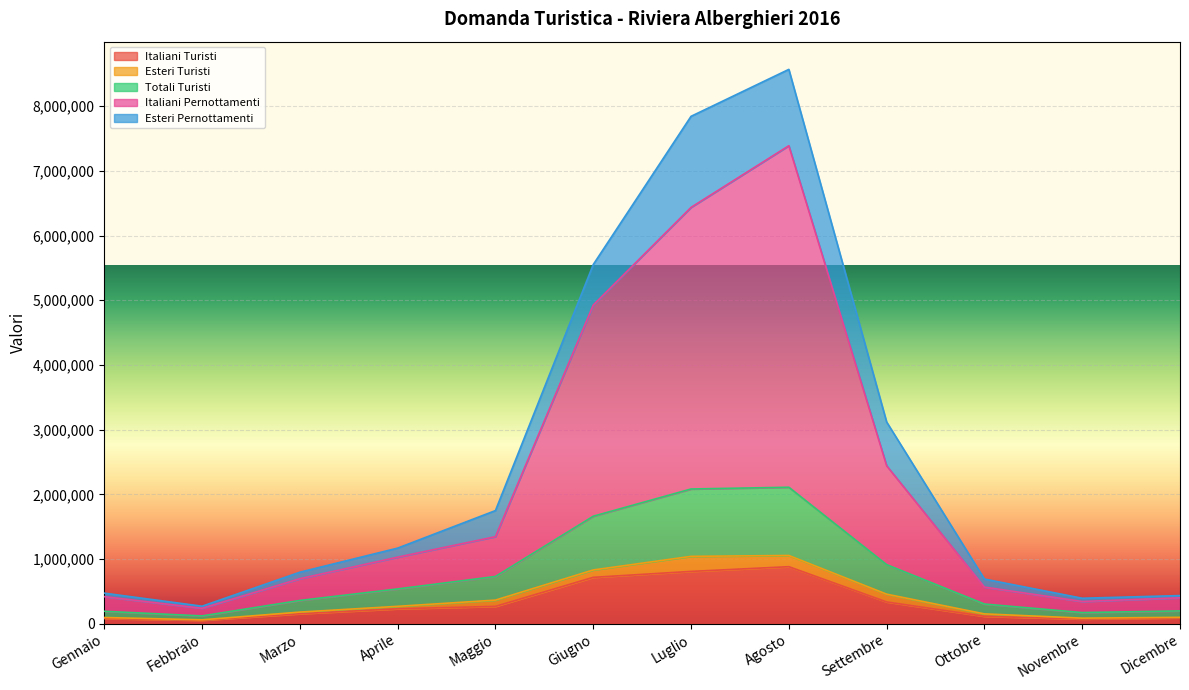

What is the approximate value of Italiani Turisti at Marzo?

154402